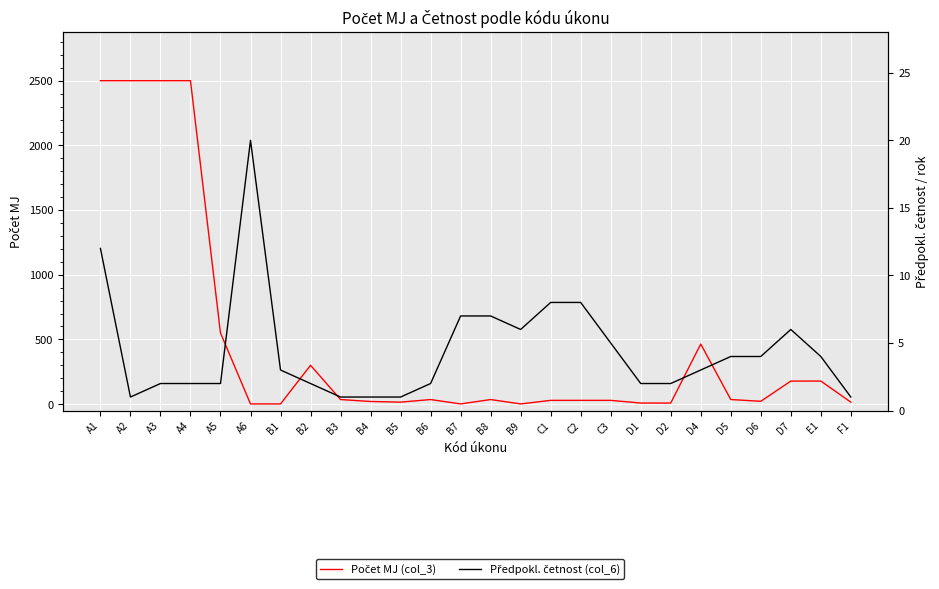

What is the value of the Předpokl. četnost (col_6) point at the 7th from the left?

3.0